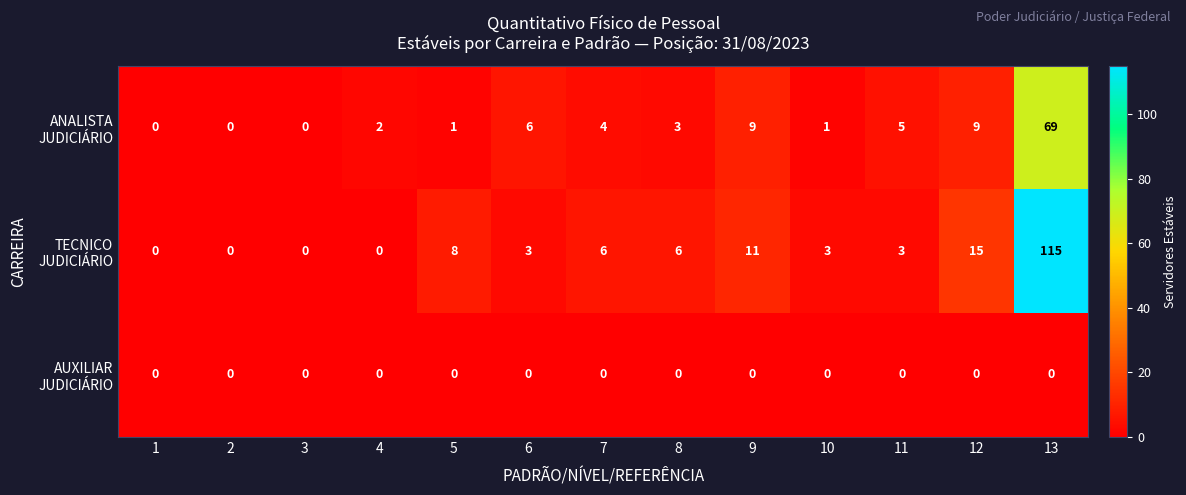

What is the total value across all series at 10?

4